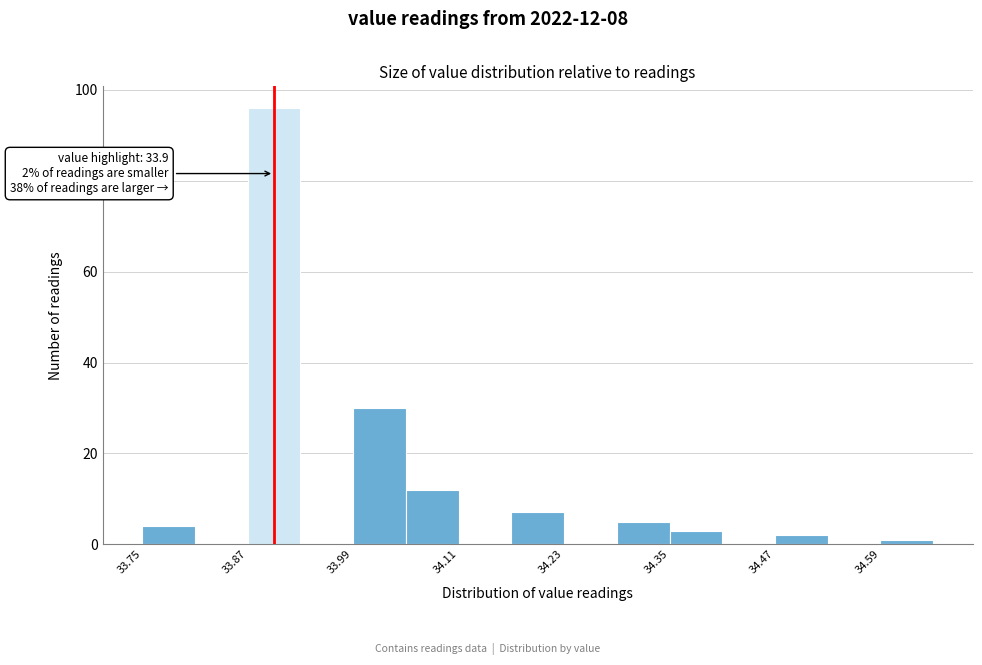

Around what value on the x-axis is the tallest bar? Give the approximate position of its centre, as read against the axis.

33.90